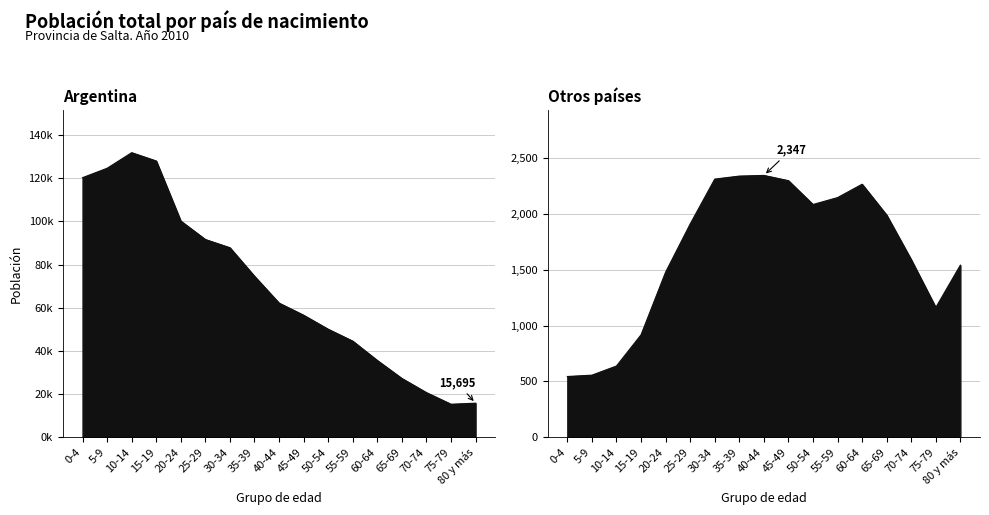

Is it true that Otros países equals 1524 at 45-49?

False